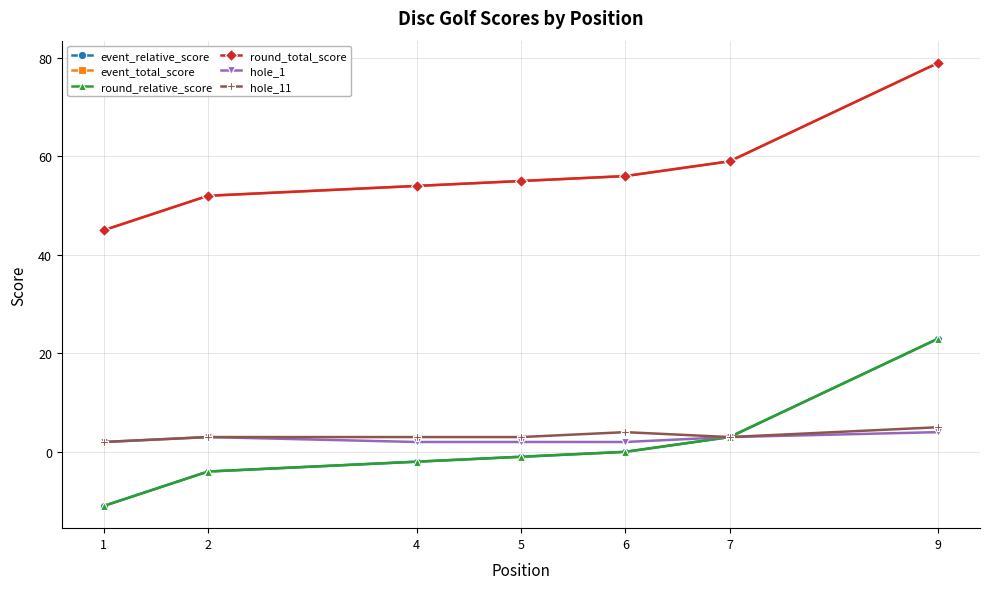

True or false: round_relative_score and hole_1 cross at least once.

False